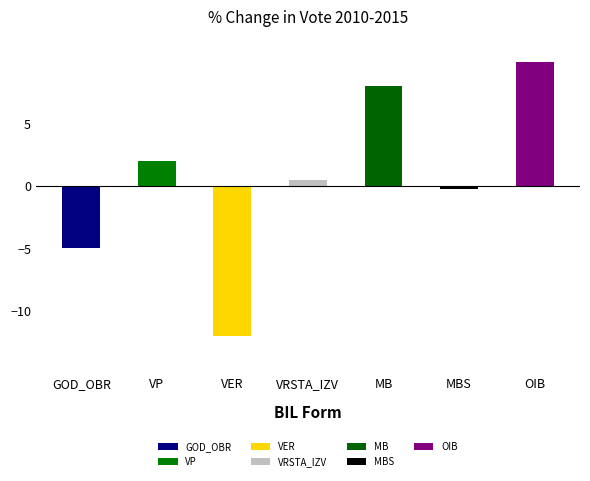

Is it true that the value at GOD_OBR is -6.7?

False